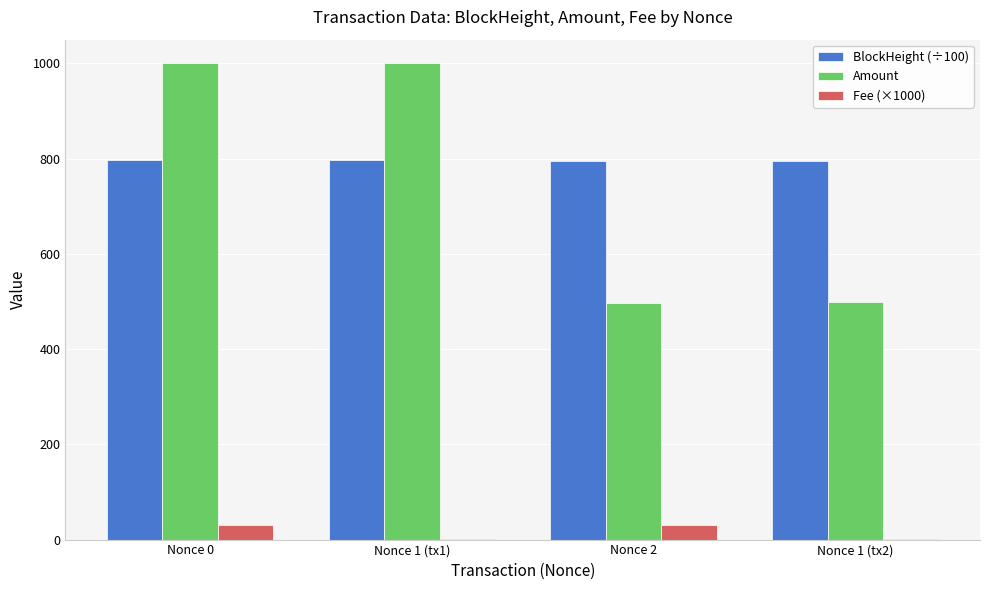

What is the spread (max minus min) of values at Nonce 1 (tx1)?

998.9